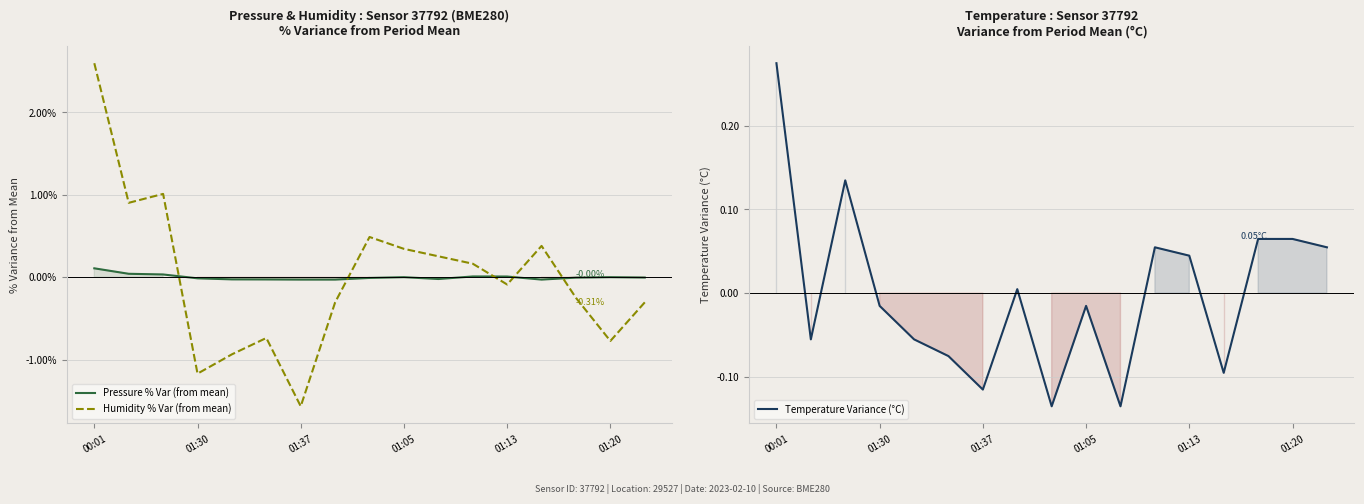

How many values in the Pressure % Var (from mean) series are below 0?

11